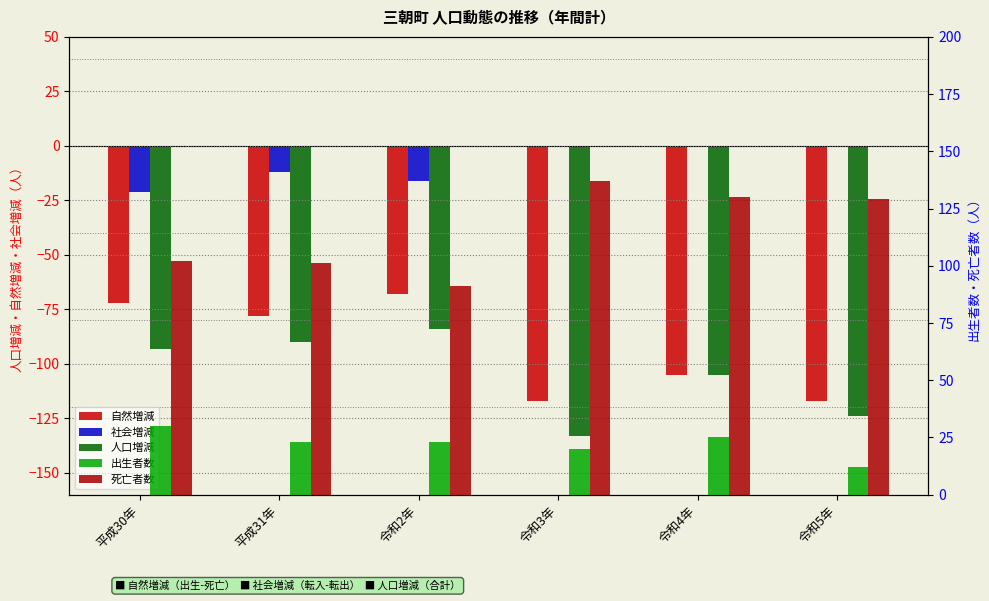

How many 社会増減 values are between -16 and 0?

5